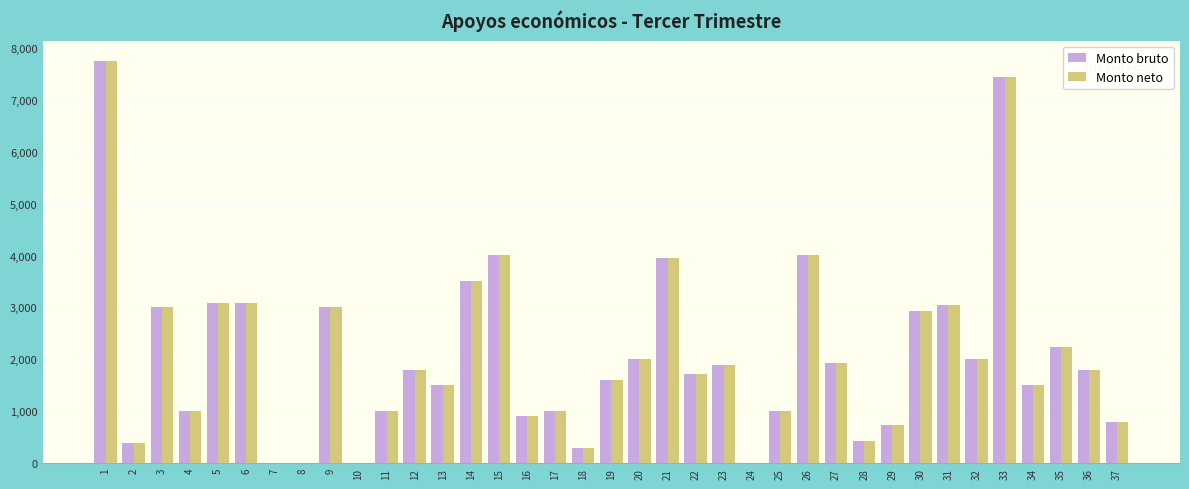

At which label does Monto bruto first exceed 1800?

1